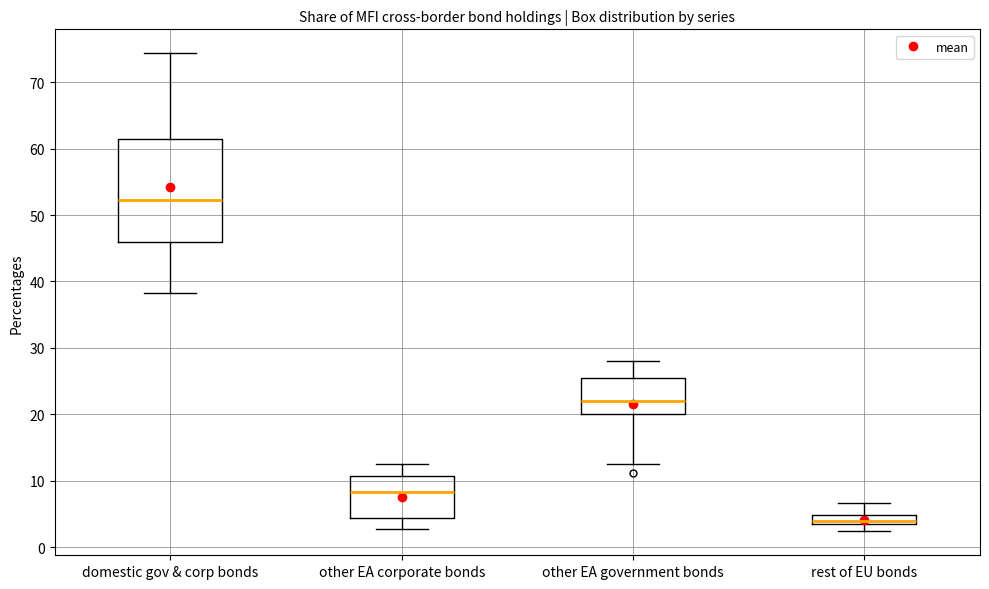

Which box is the tallest, from its lower edge to its upper edge?

domestic gov & corp bonds